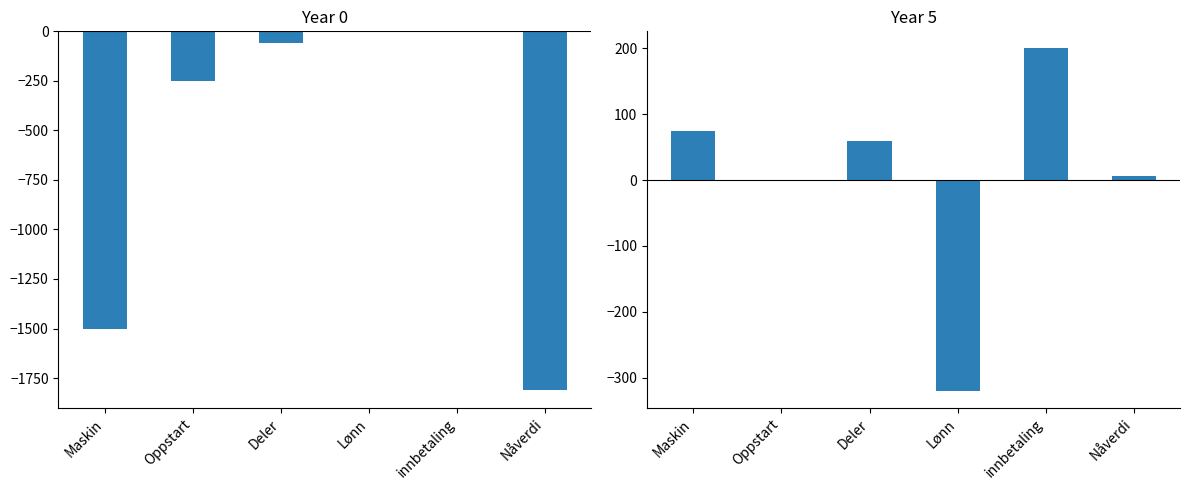

Rank the categories by Year 0 value from lowest to highest.

Nåverdi, Maskin, Oppstart, Deler, Lønn, innbetaling